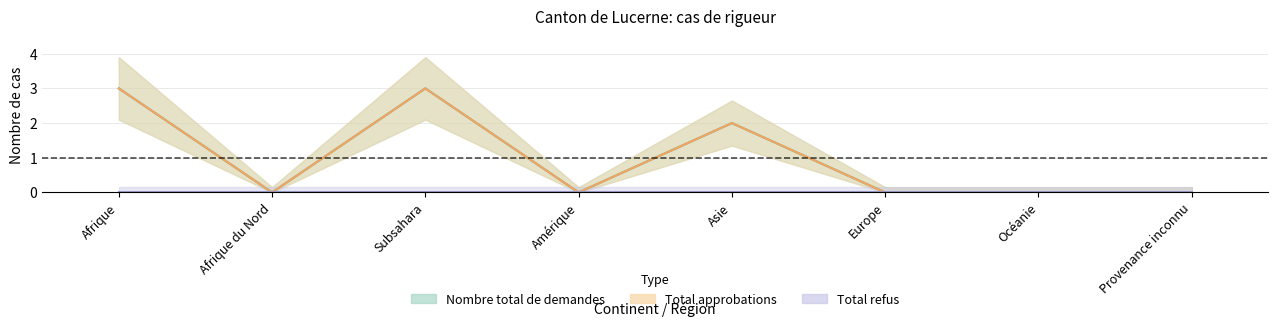

How many Total approbations values are between 0 and 3?

8